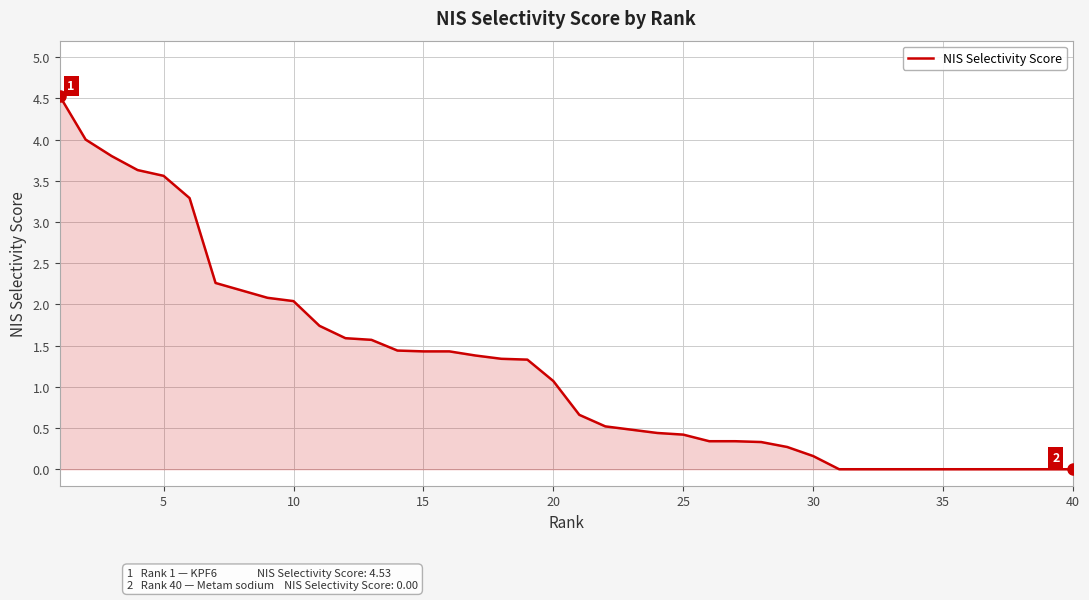

What is the greatest value displayed?

4.5